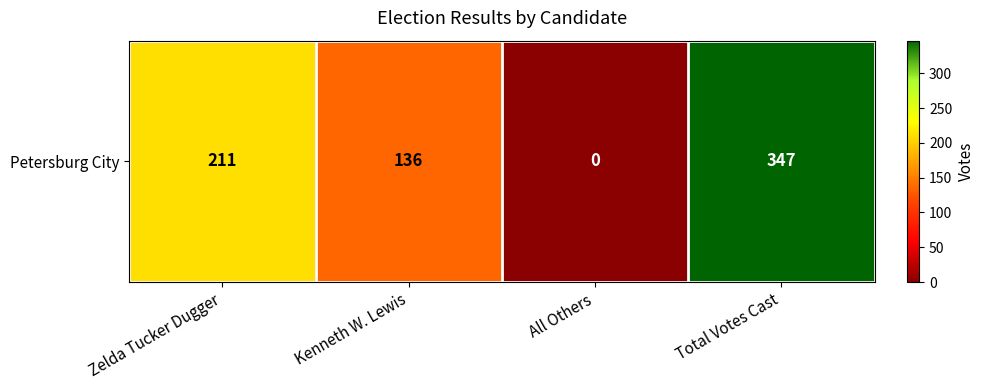

Where does the data first go above 211?

Total Votes Cast